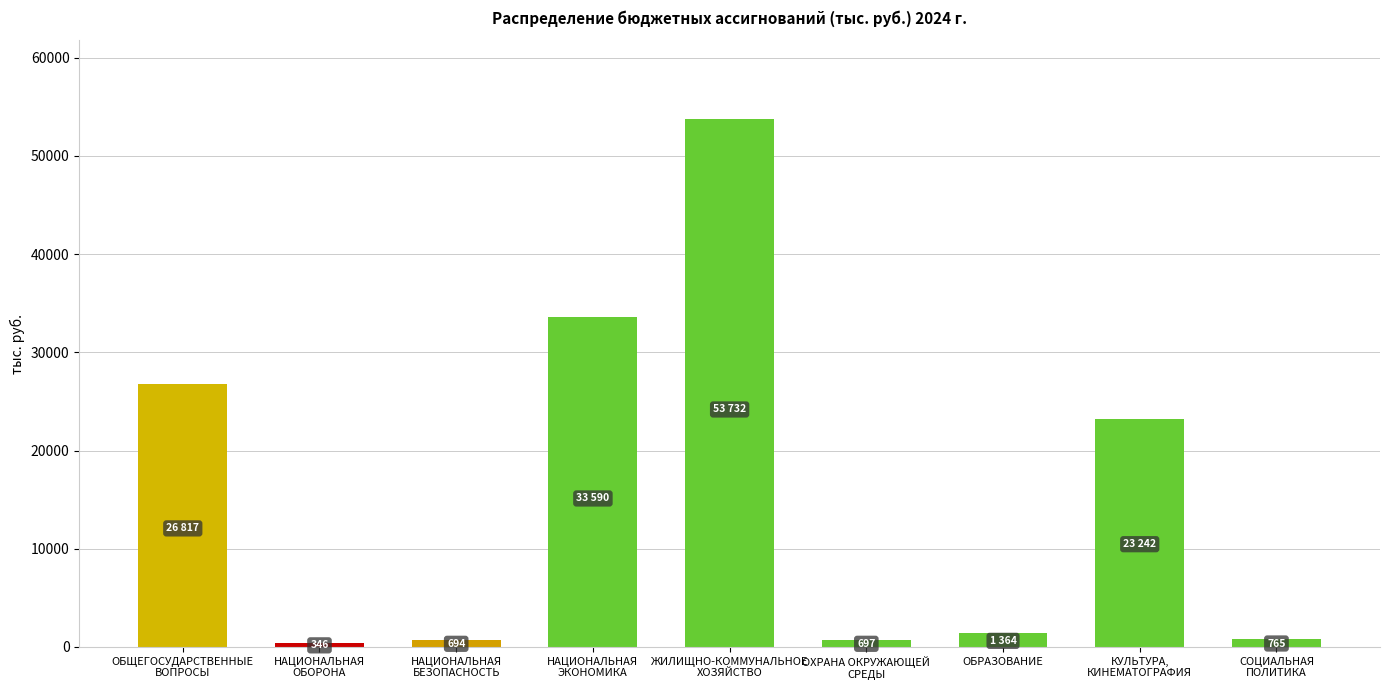

Read the value at ОБРАЗОВАНИЕ.

1364.5